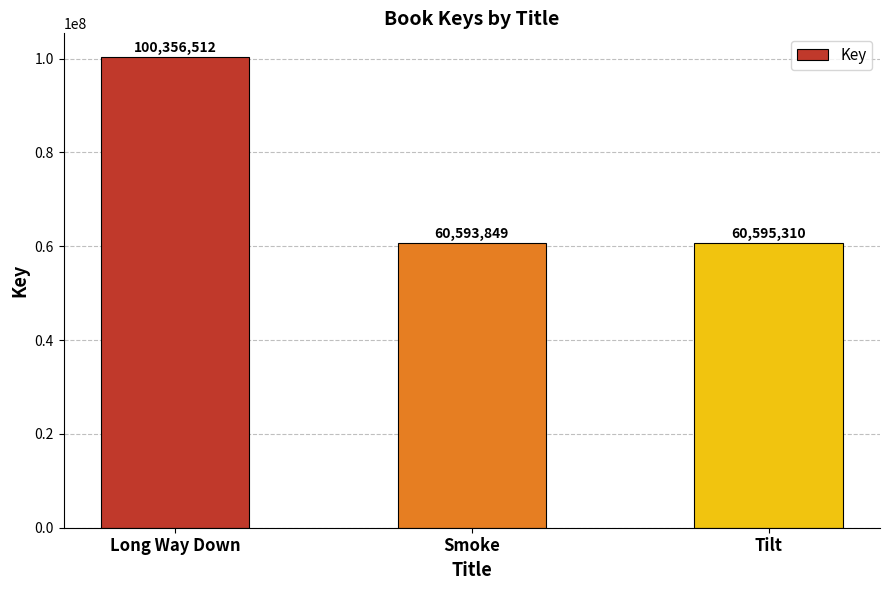

Rank the categories by value from lowest to highest.

Smoke, Tilt, Long Way Down